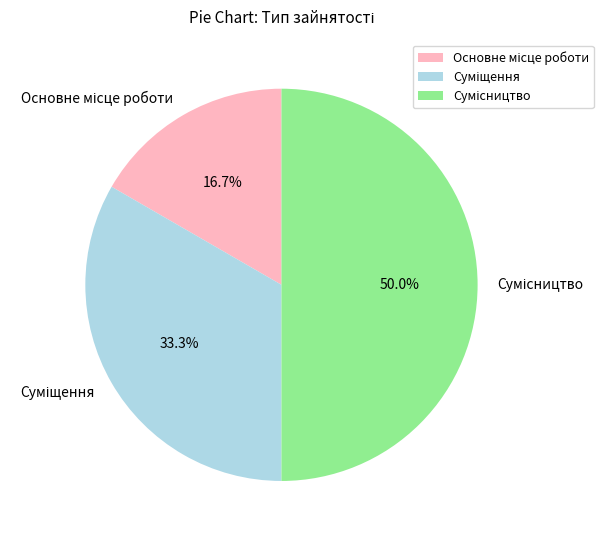

The Основне місце роботи slice represents 17% of the pie. True or false?

True